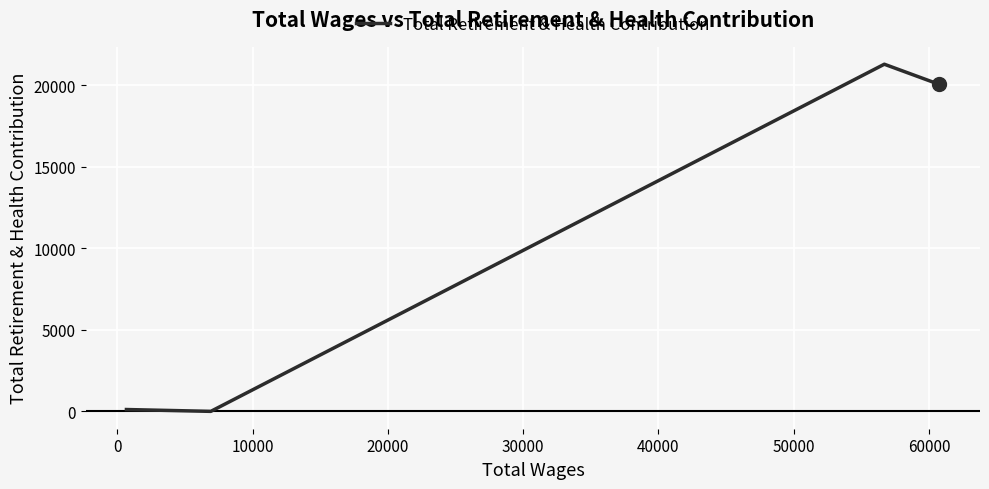

What is the average value?

10366